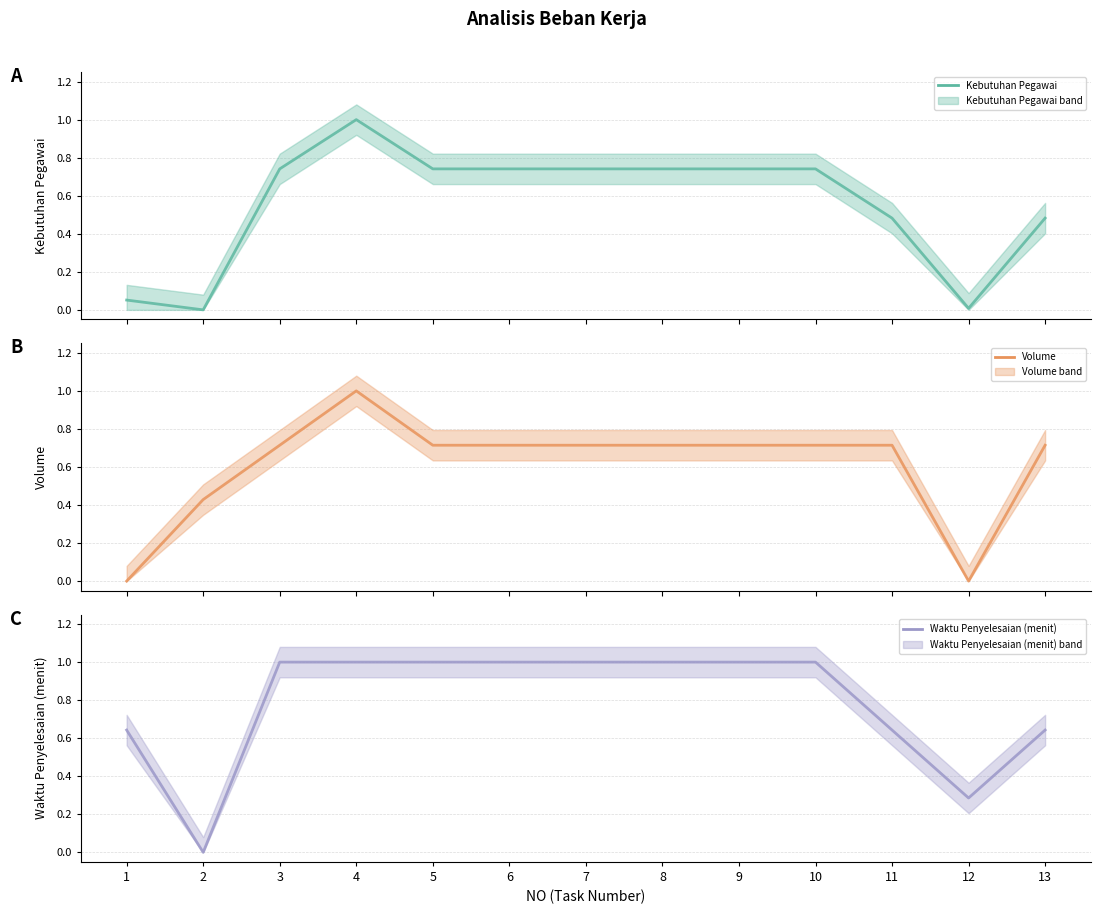

How many series are shown in this chart?

3